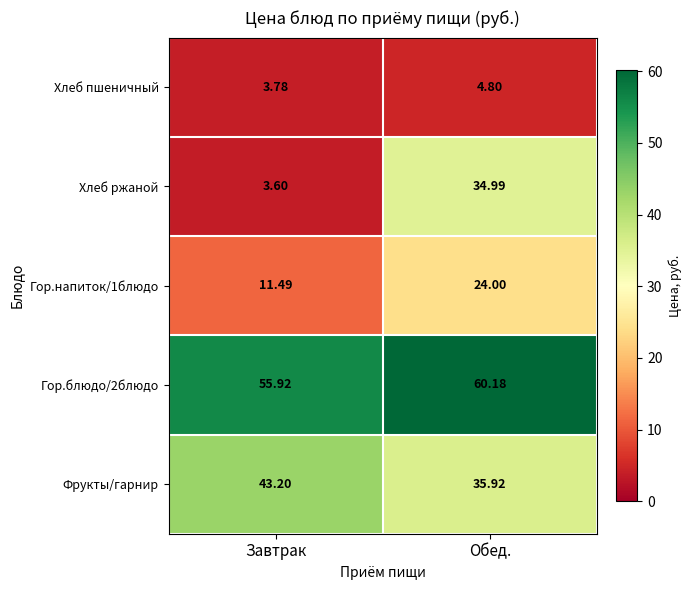

At which category does the chart reach its peak across all series?

Обед.